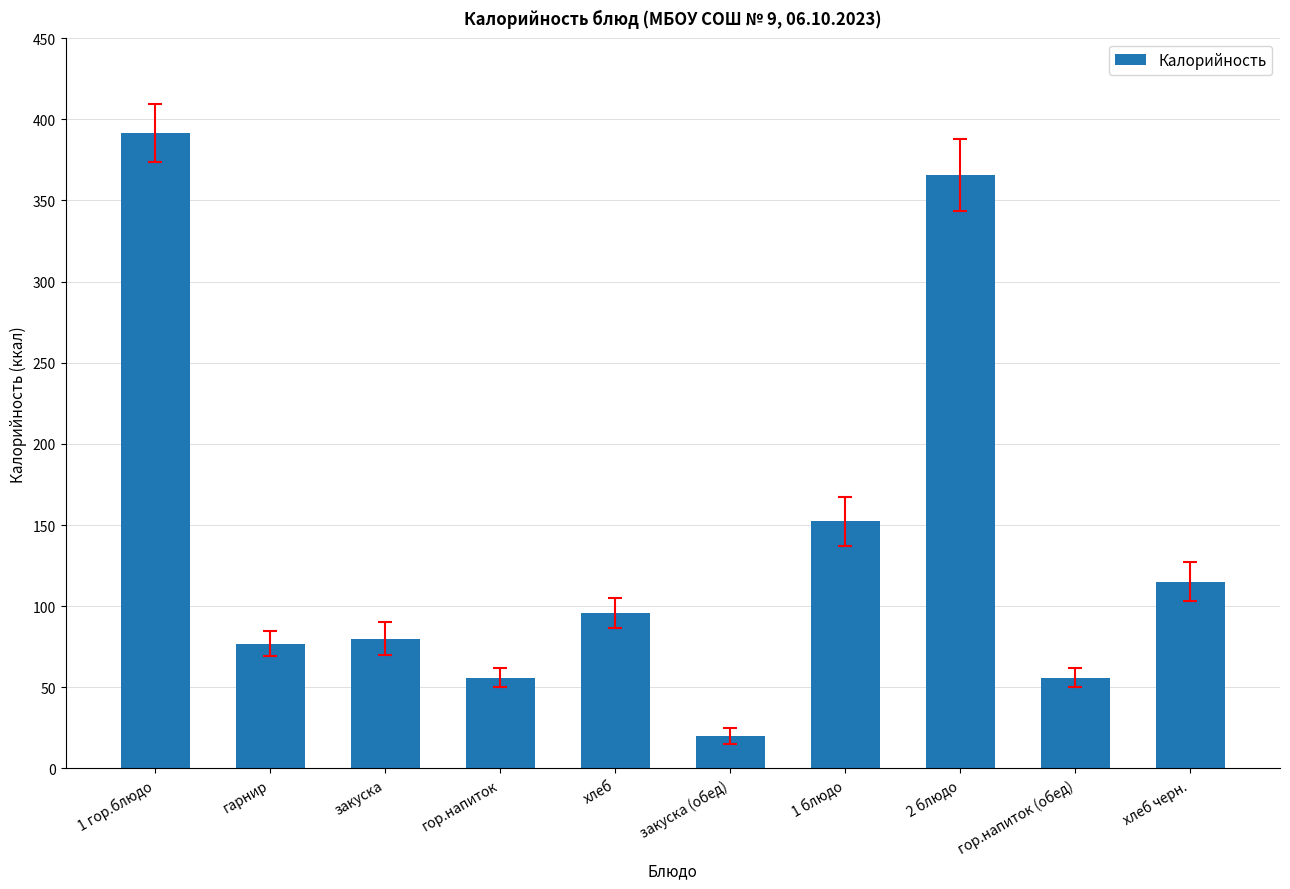

Count the number of categories in the chart.

10